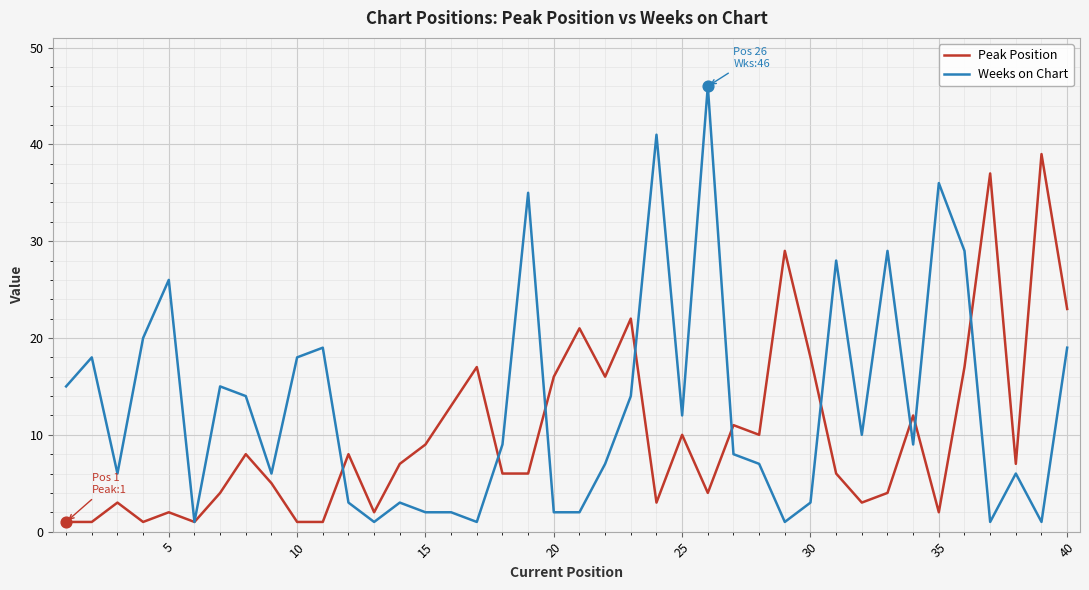

Which series has the largest total across all categories?

Weeks on Chart